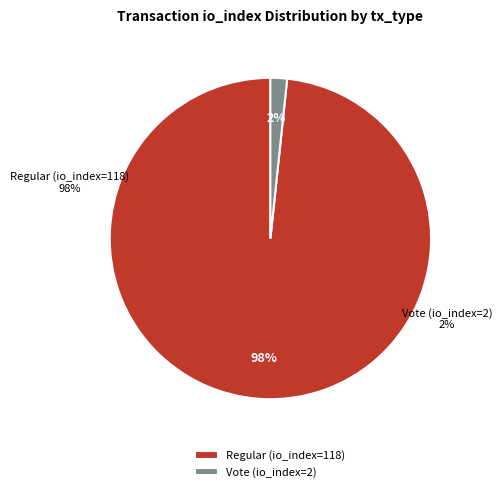

Does Vote (io_index=2) account for over 50% of the chart?

No